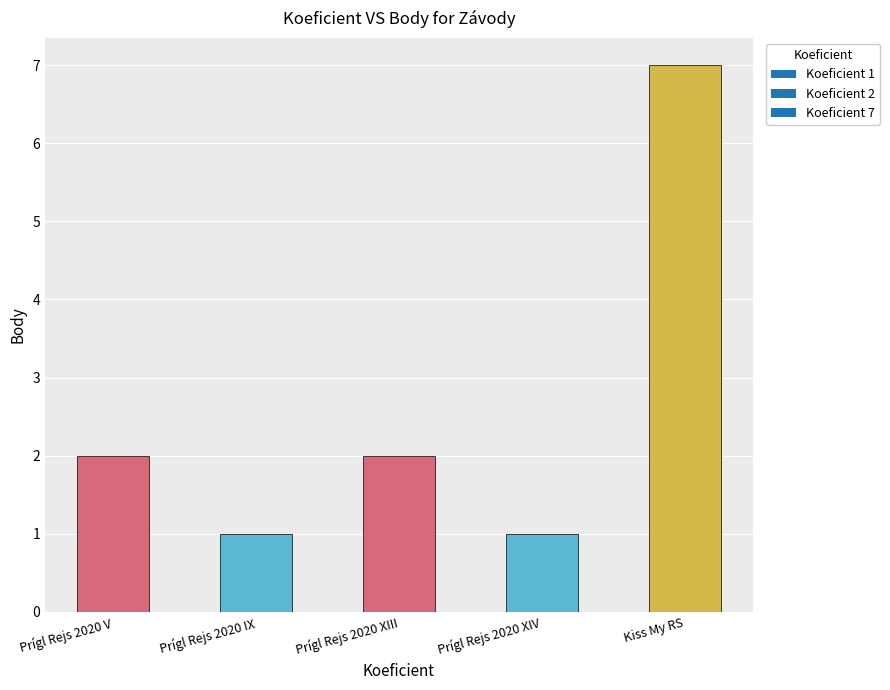

What is the difference between the values at Prígl Rejs 2020 XIII and Prígl Rejs 2020 XIV?

1